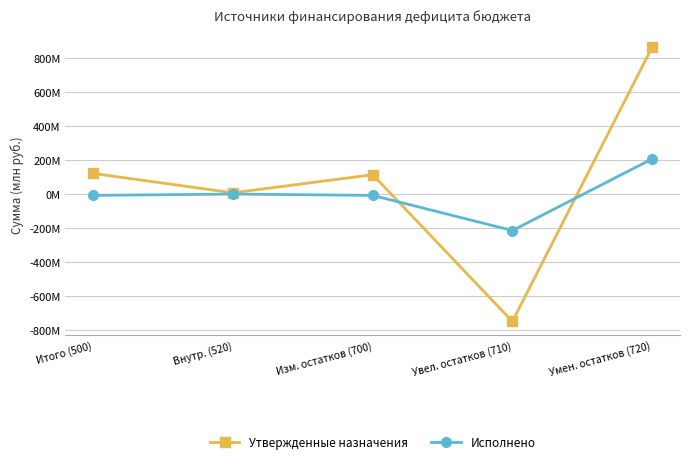

Which series changed the most between Изм. остатков (700) and Увел. остатков (710)?

Утвержденные назначения